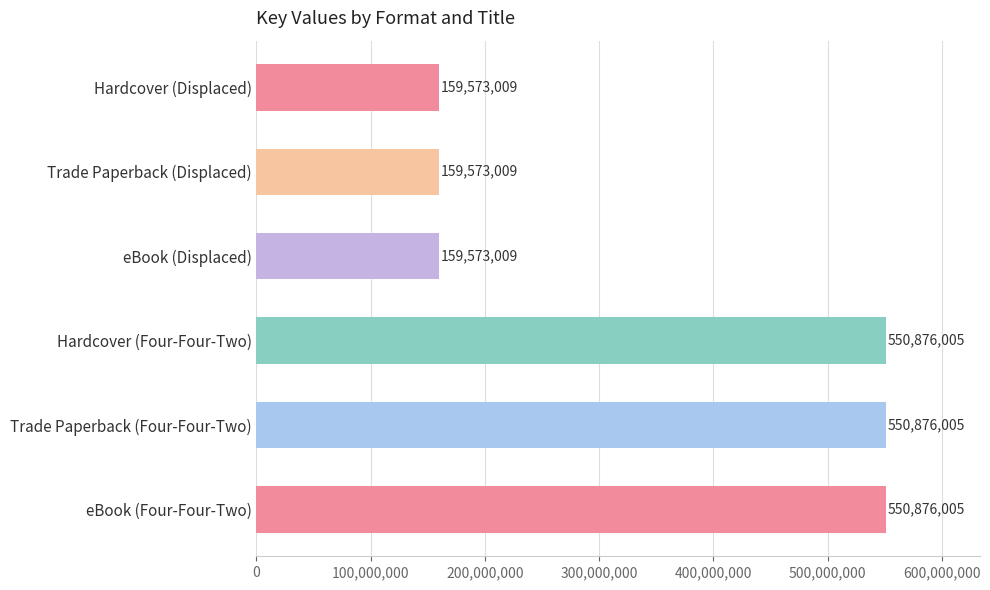

What is the value of the 3rd bar from the top?

159573009